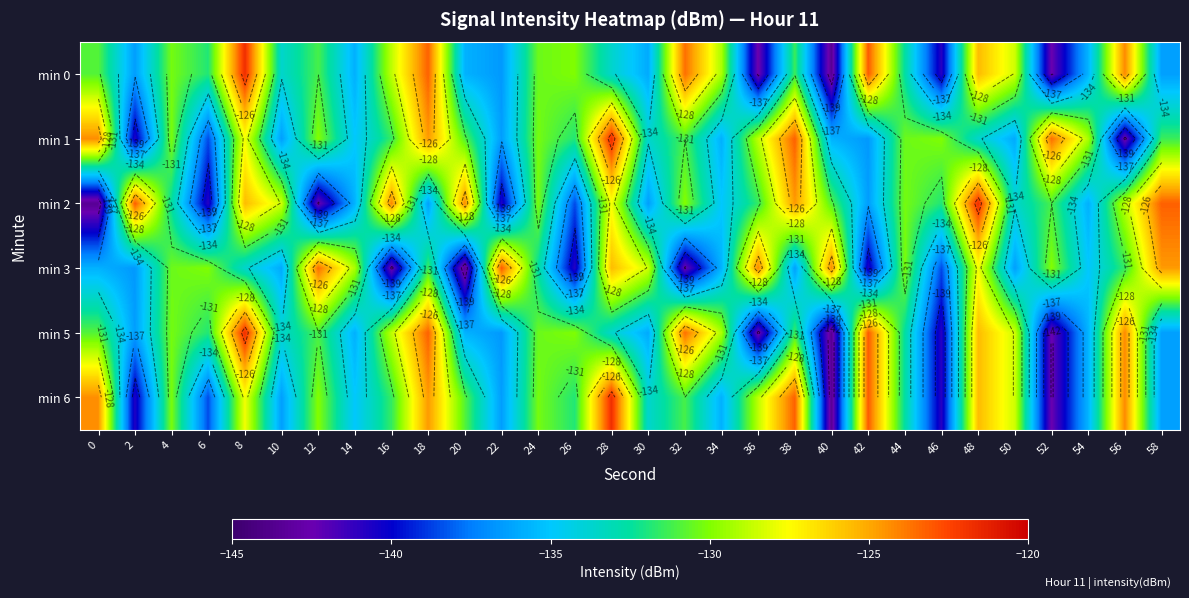

Which series has the largest range (max minus min)?

min 0